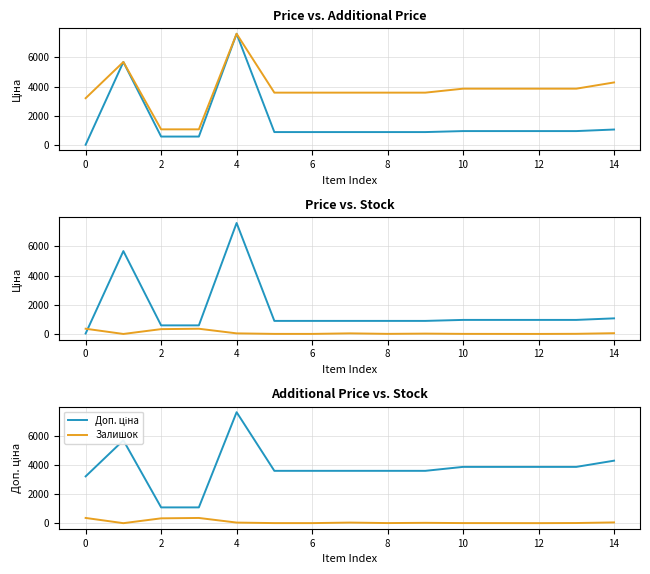

Which series changed the most between −2 and 4?

Доп. ціна